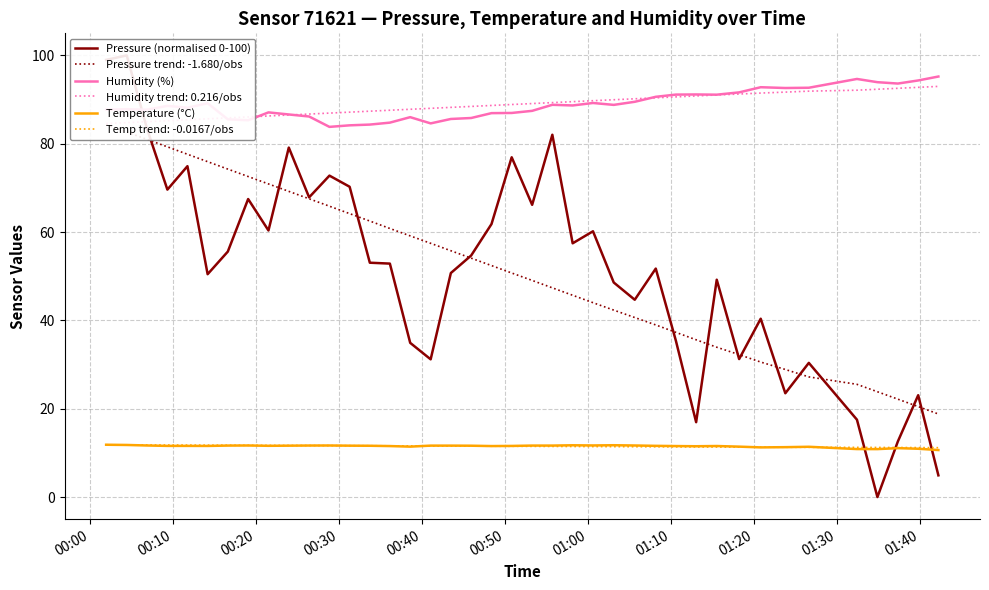

True or false: Humidity (%) and Pressure (normalised 0-100) intersect in this chart.

True